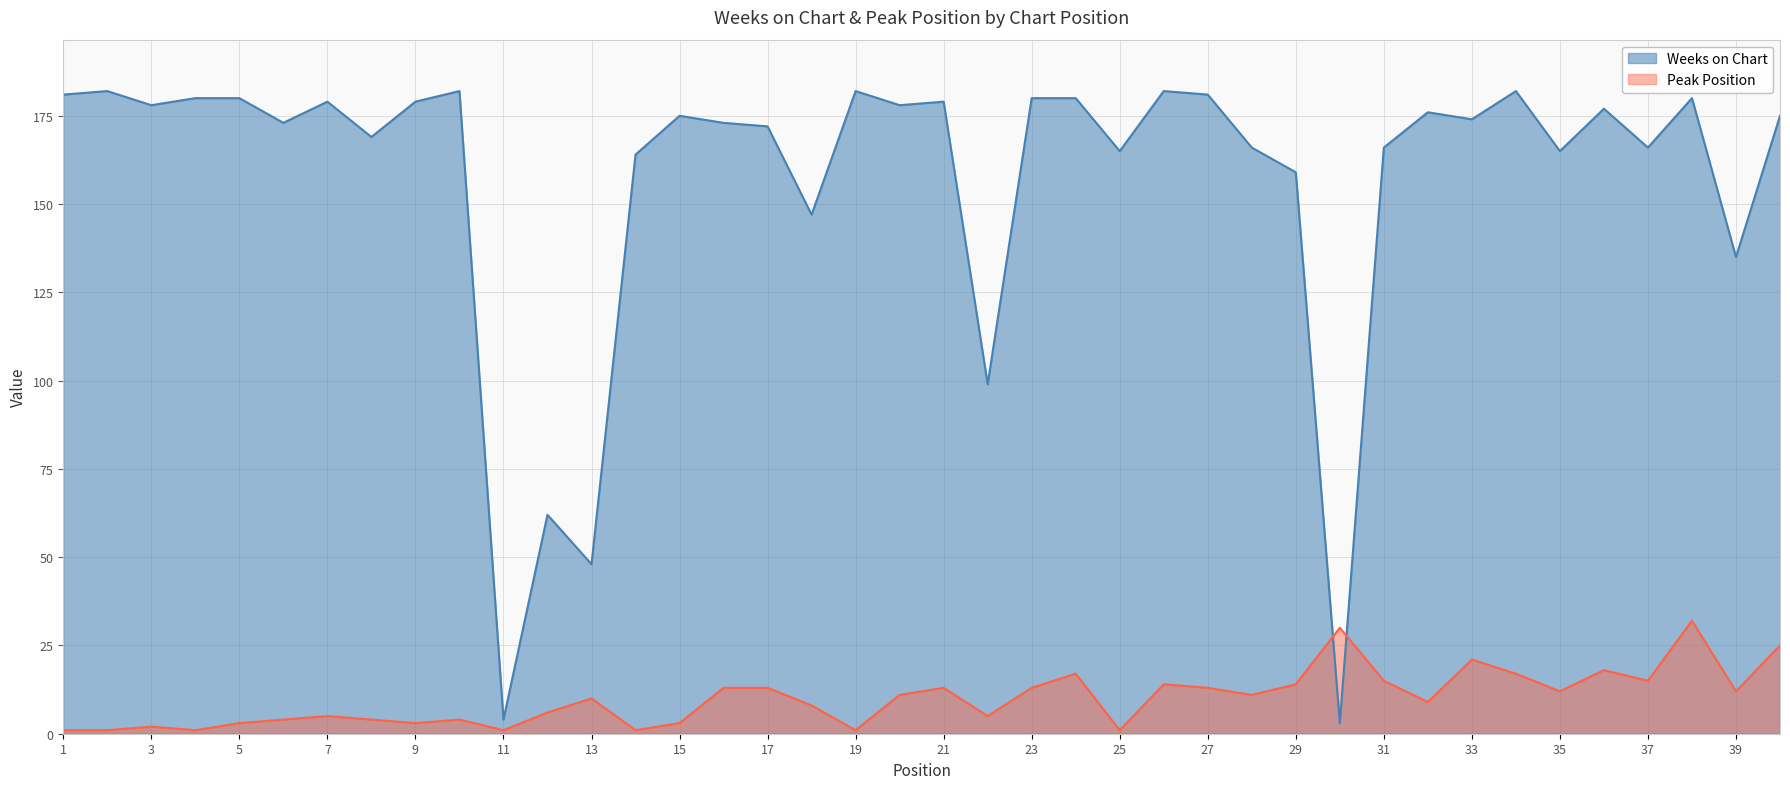

Is it true that Peak Position equals 11 at 20?

True